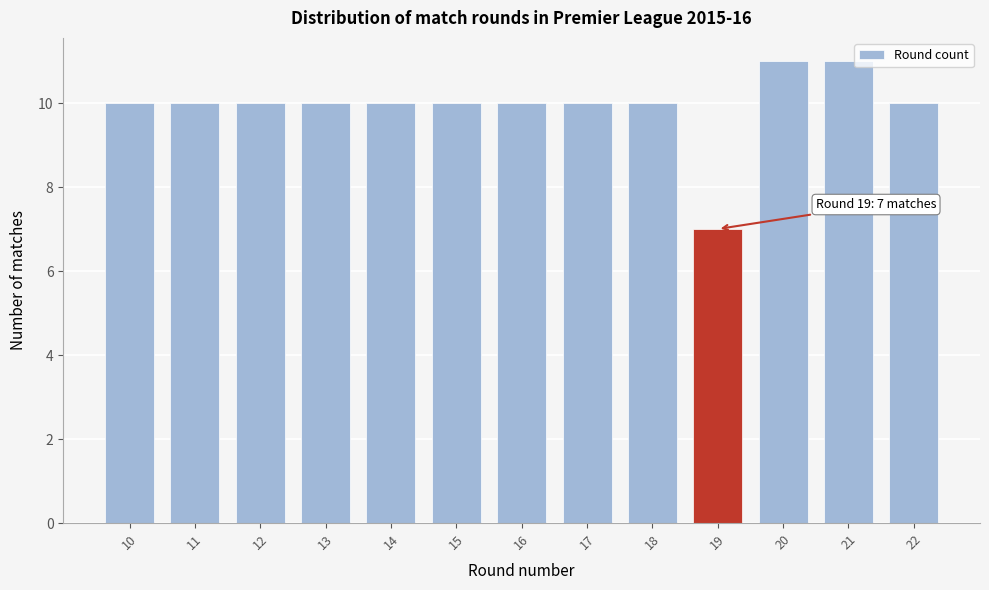

Reading right to left, transcribe all the data shown in this chart.

10	11	11	7	10	10	10	10	10	10	10	10	10